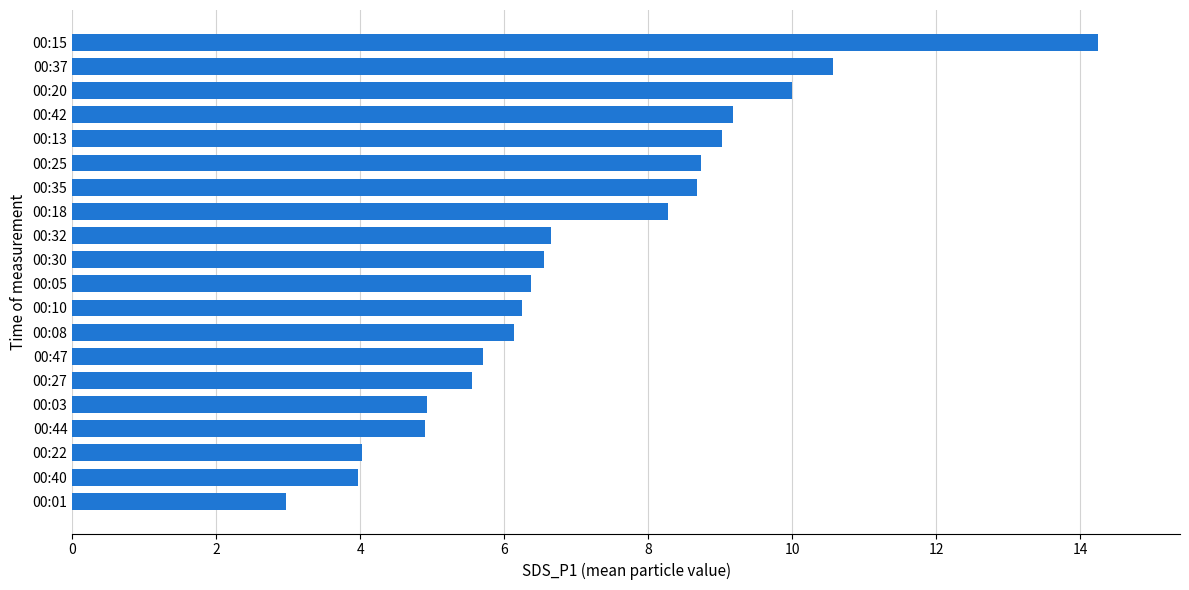

How many values exceed 6?

13